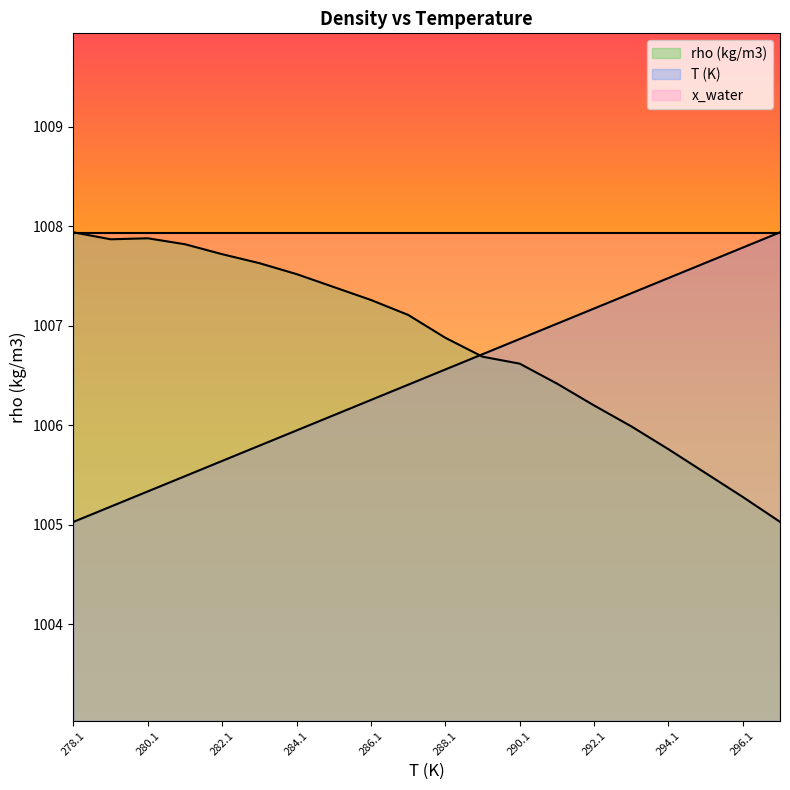

What is the difference between the highest and lowest values at 296.1?

2.6